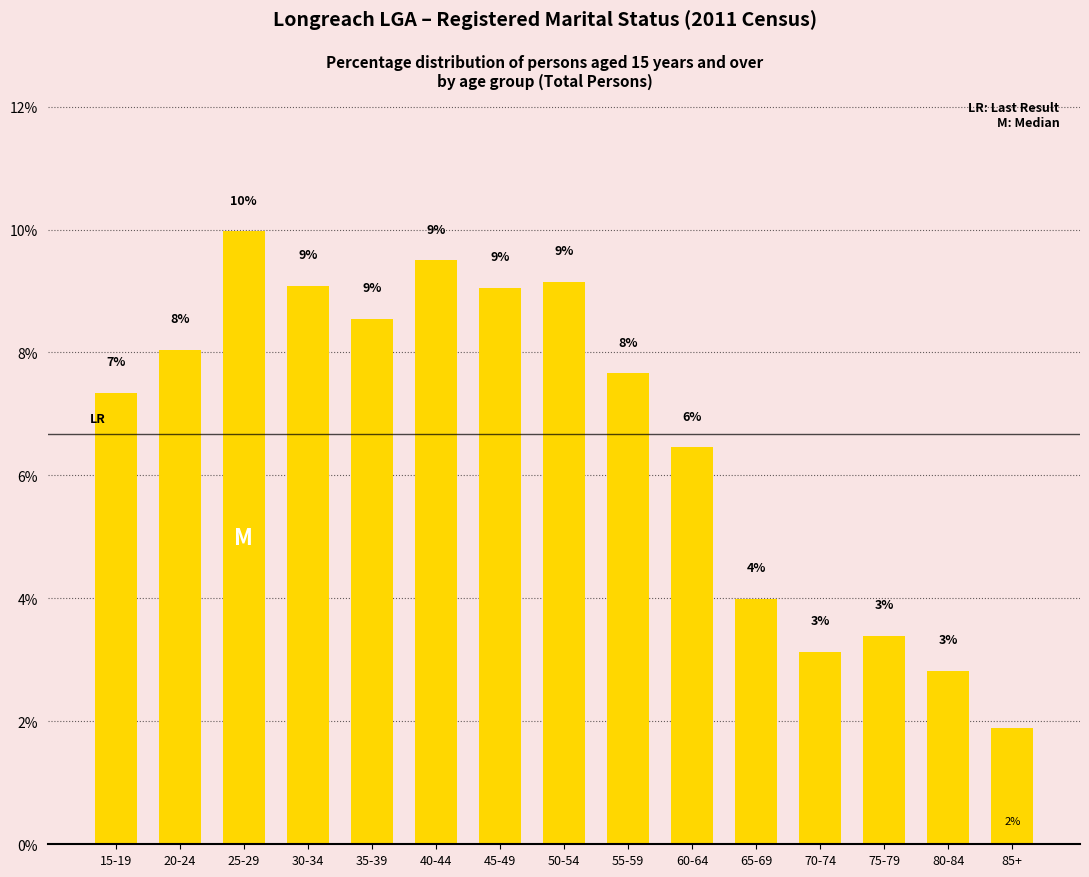

Does the chart contain any negative values?

No